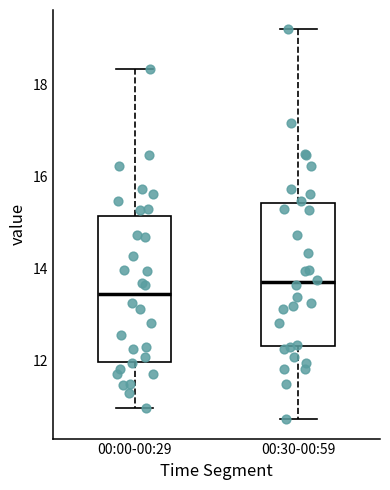

Reading left to right, transcribe this box plot: for each box, give where its median line is, the range the box spans, and where its two whiskers end, as read against the y-axis. The values are not printed on the chart, so give them approximately, as read against the axis.

00:00-00:29: median 13.4, box 12.0 to 15.2, whiskers 11.0 to 18.4
00:30-00:59: median 13.8, box 12.4 to 15.4, whiskers 10.8 to 19.2